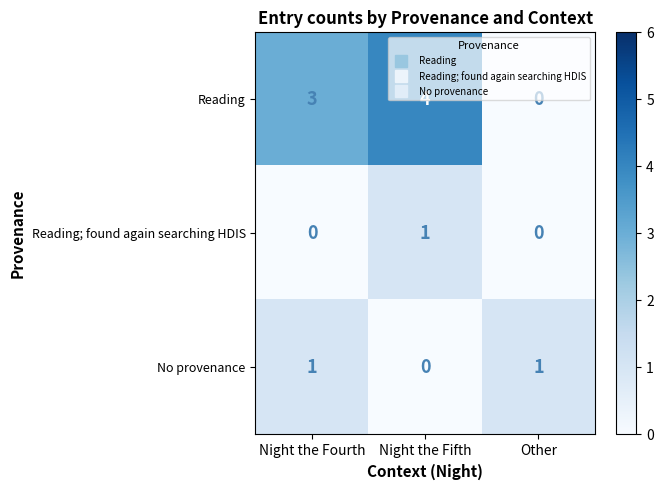

At which category is the sum across all series the highest?

Night the Fifth